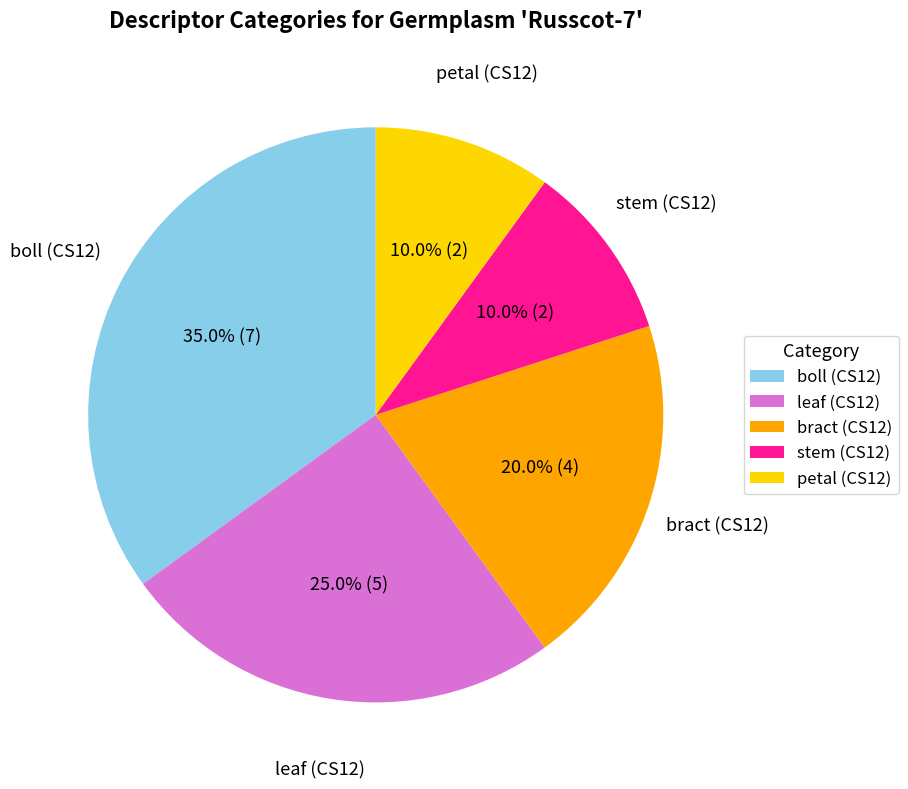

Combined, what portion of the pie is leaf (CS12) and petal (CS12)?

35.0%